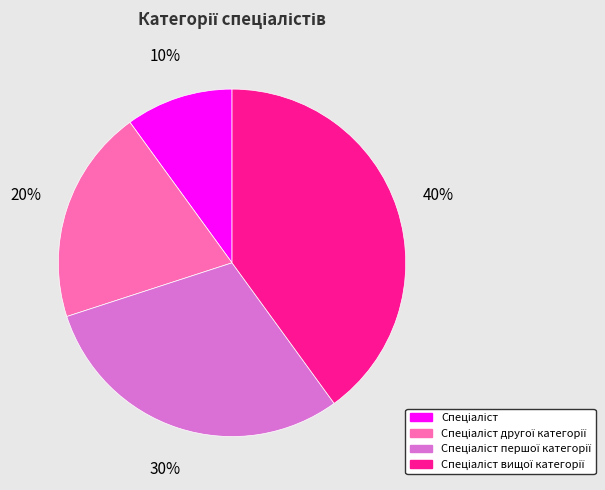

Is there any slice that represents more than half of the pie?

No